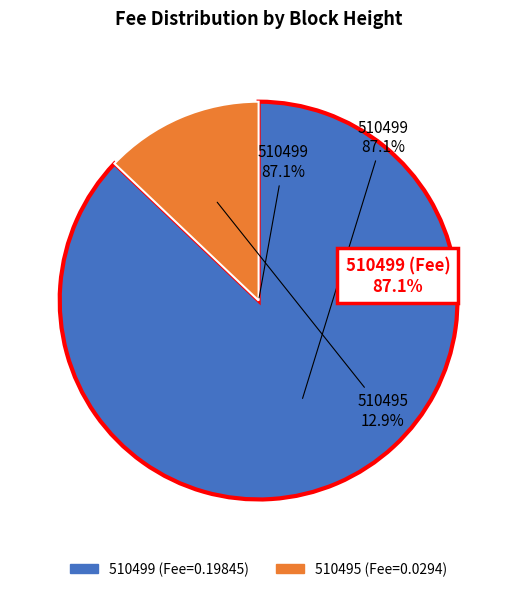

Does 510499 account for over 50% of the chart?

Yes